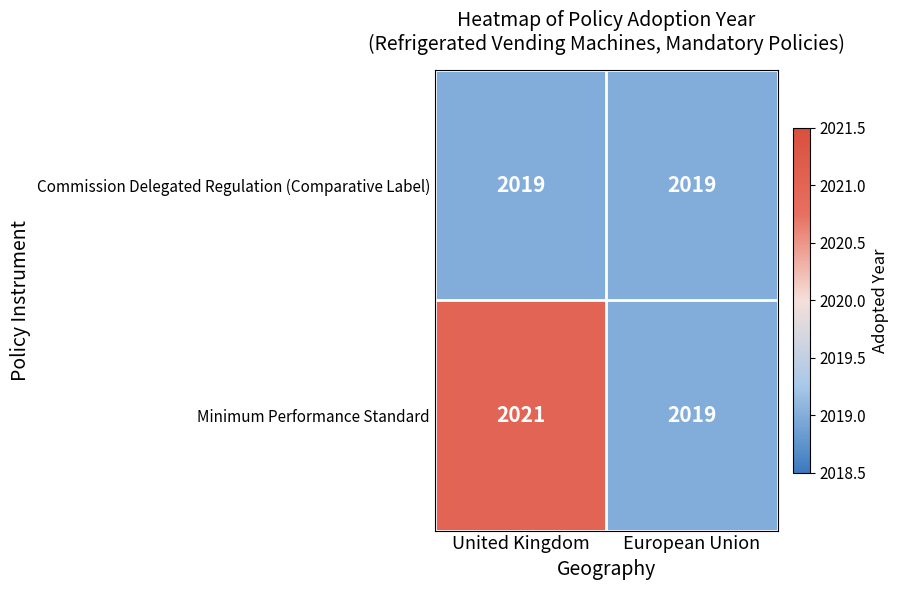

Which series has the widest spread of values?

Minimum Performance Standard